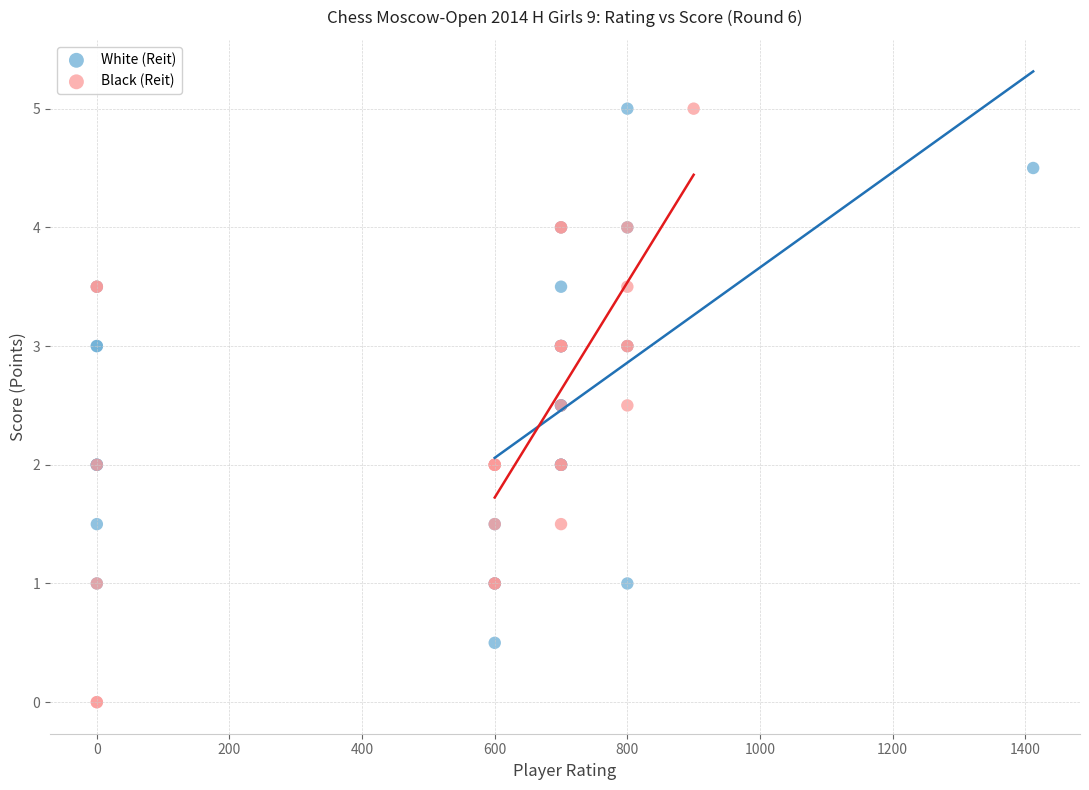

What are all the series names shown in the legend?

White (Reit), Black (Reit)